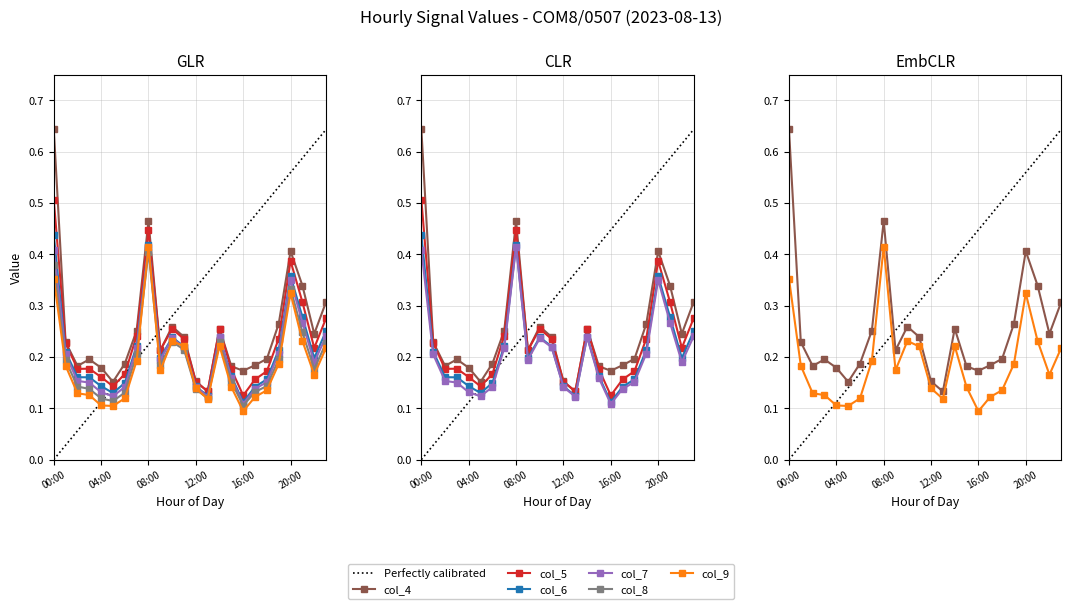

The col_8 series shows 0.1 at 06:00. True or false?

False